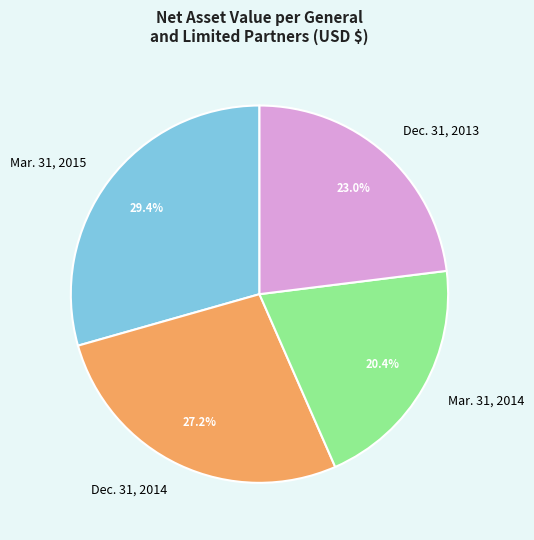

Which category has the smallest portion of the pie?

Mar. 31, 2014